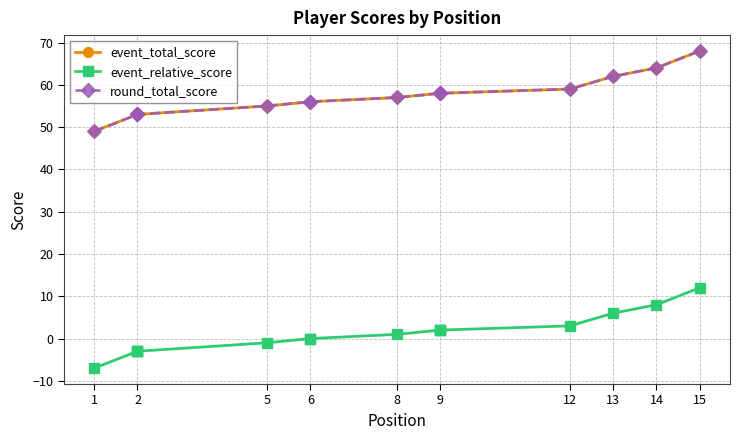

How many series are shown in this chart?

3